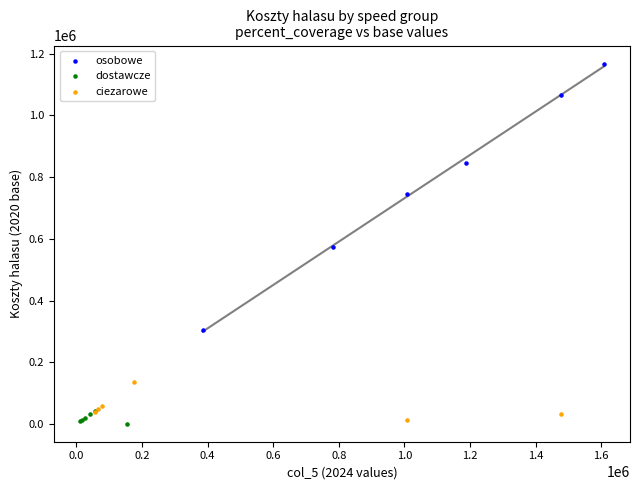

Which series has the largest Y range (max minus min)?

osobowe